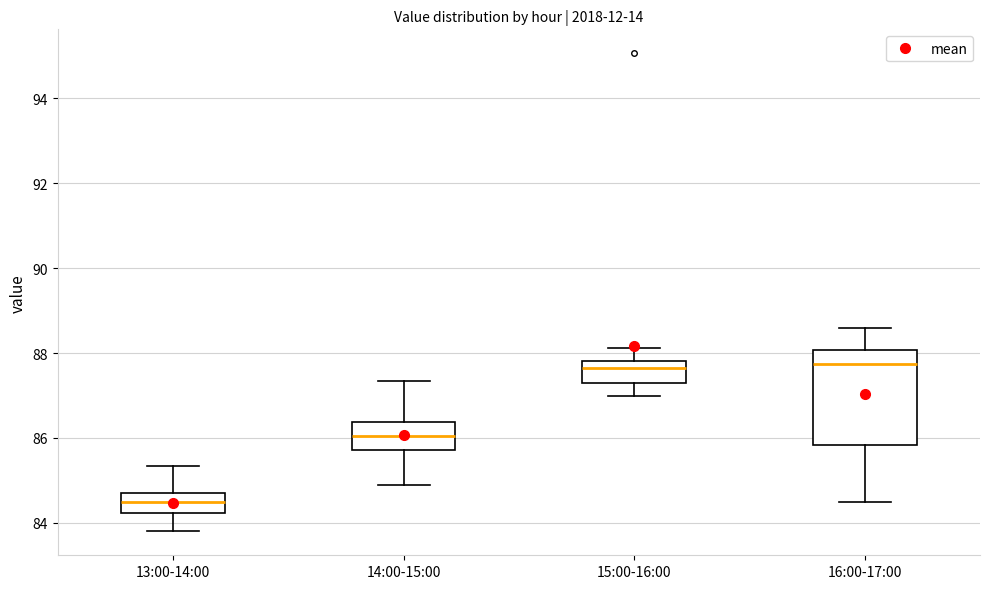

Which box's median line is the lowest?

13:00-14:00